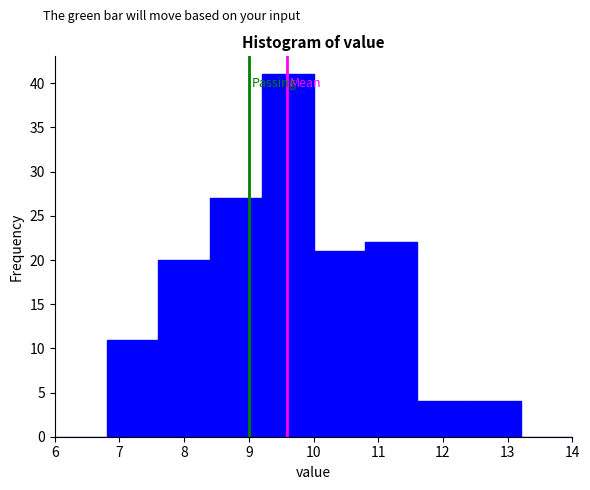

How tall is the bar that spans 10.0 to 10.8 on the x-axis? The values are not printed on the chart, so give them approximately, as read against the axis.

21